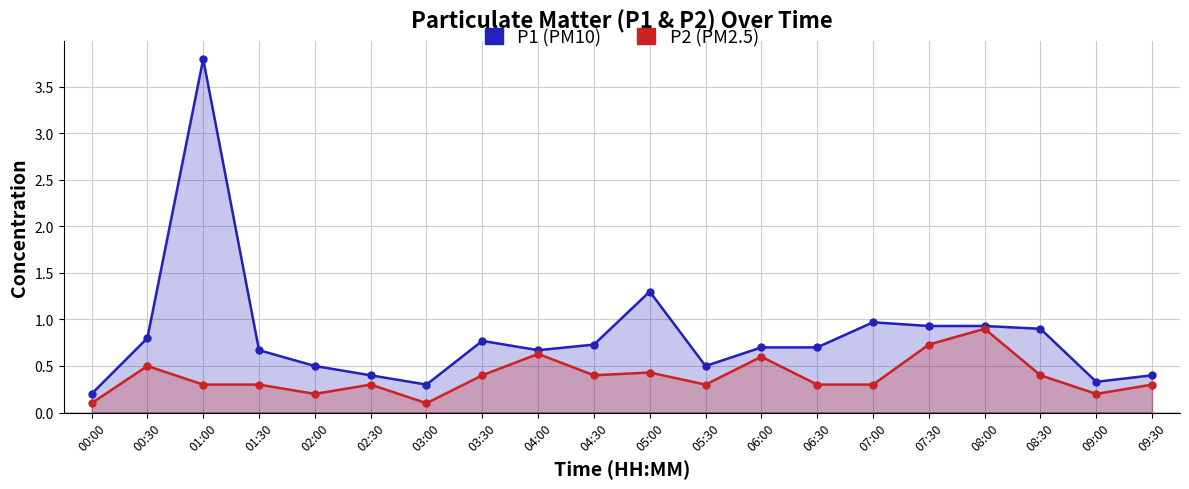

What is the total value across all series at 02:30?

0.7